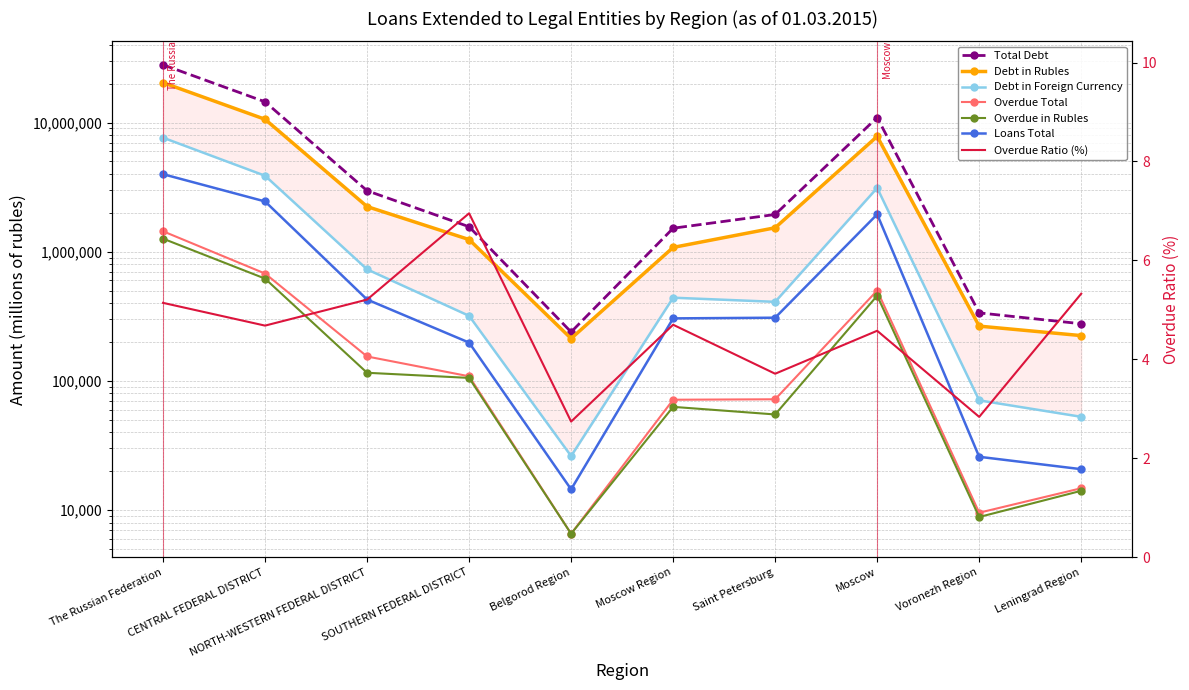

What is the label of the 6th point from the right?

Belgorod Region